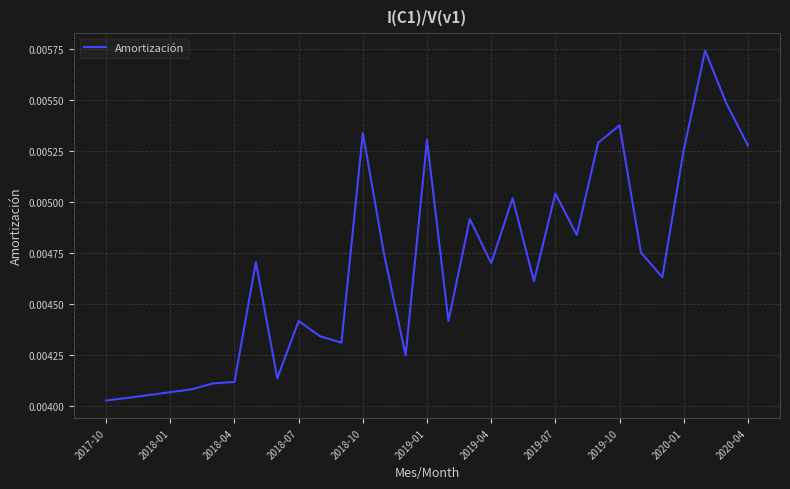

Does the chart have visible grid lines?

Yes